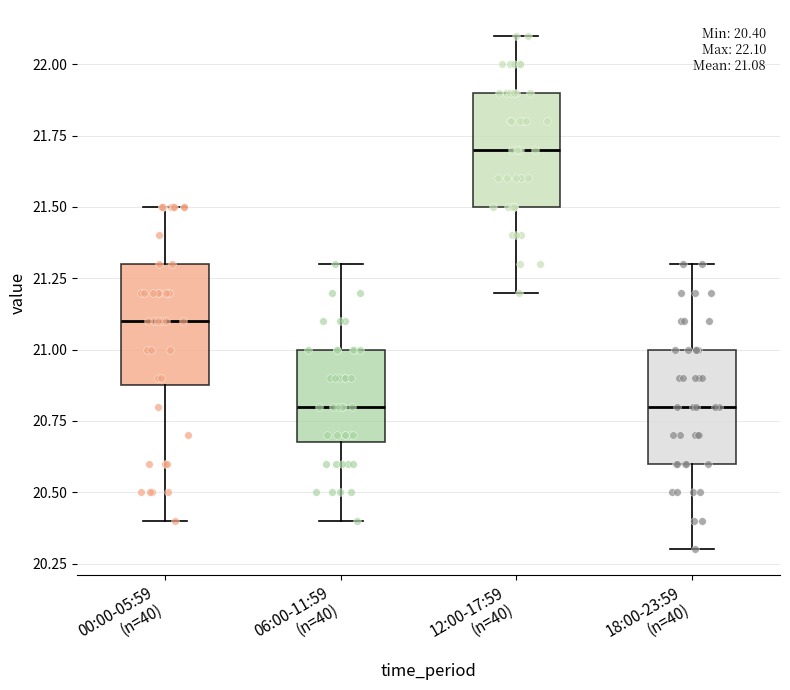

Which box has the highest median line?

12:00-17:59 (n=40)